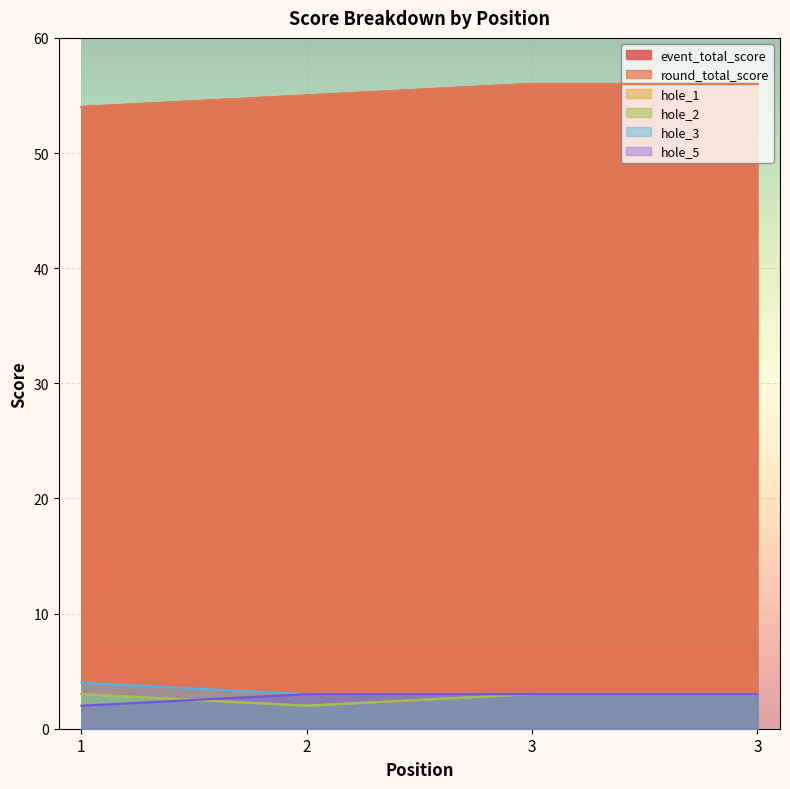

What is the difference between the maximum and minimum values in the hole_5 series?

1